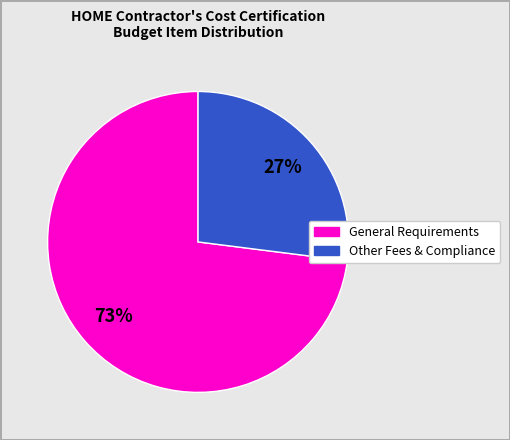

Does any single category account for the majority?

Yes